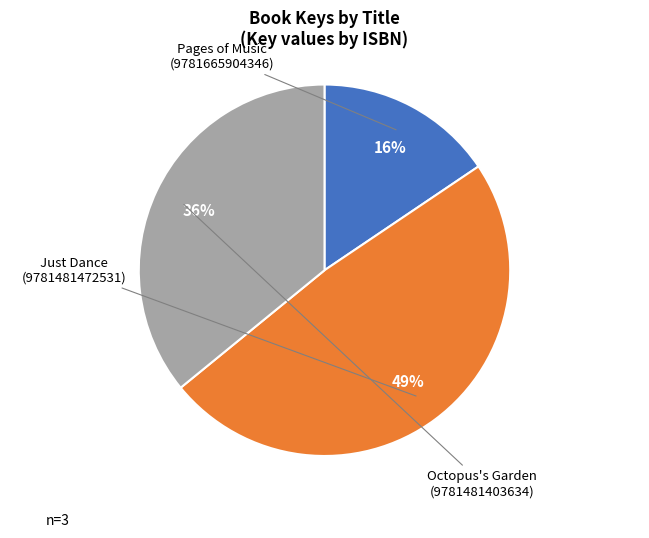

Is there any slice that represents more than half of the pie?

No